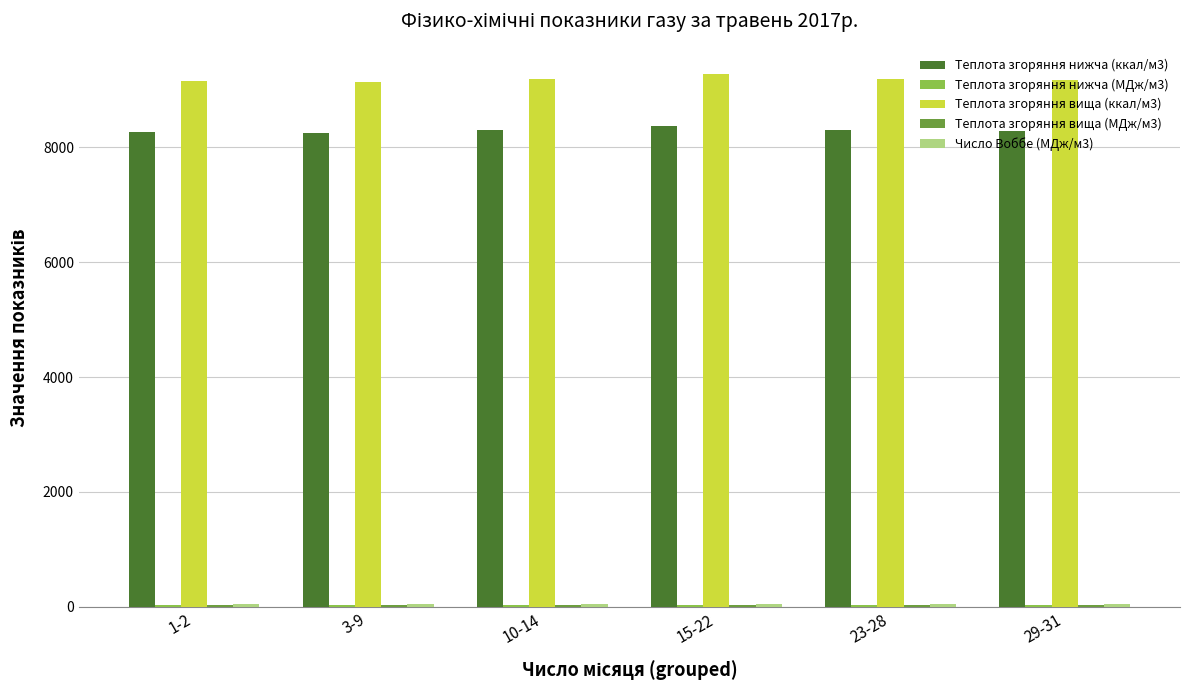

The value of Теплота згоряння нижча (ккал/м3) at 3-9 is 8243.0. True or false?

True